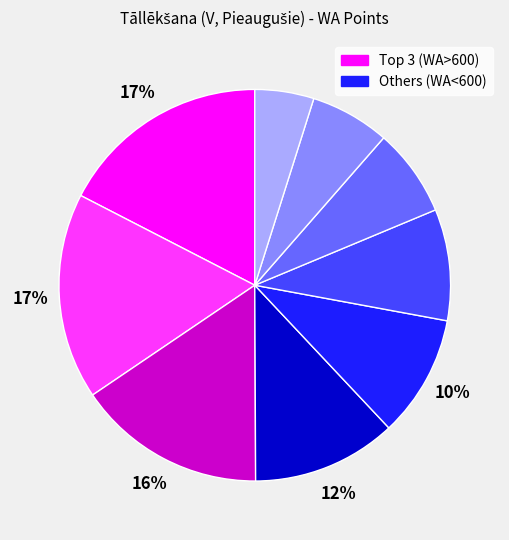

To the nearest percent, what is the average slice percentage?

11%